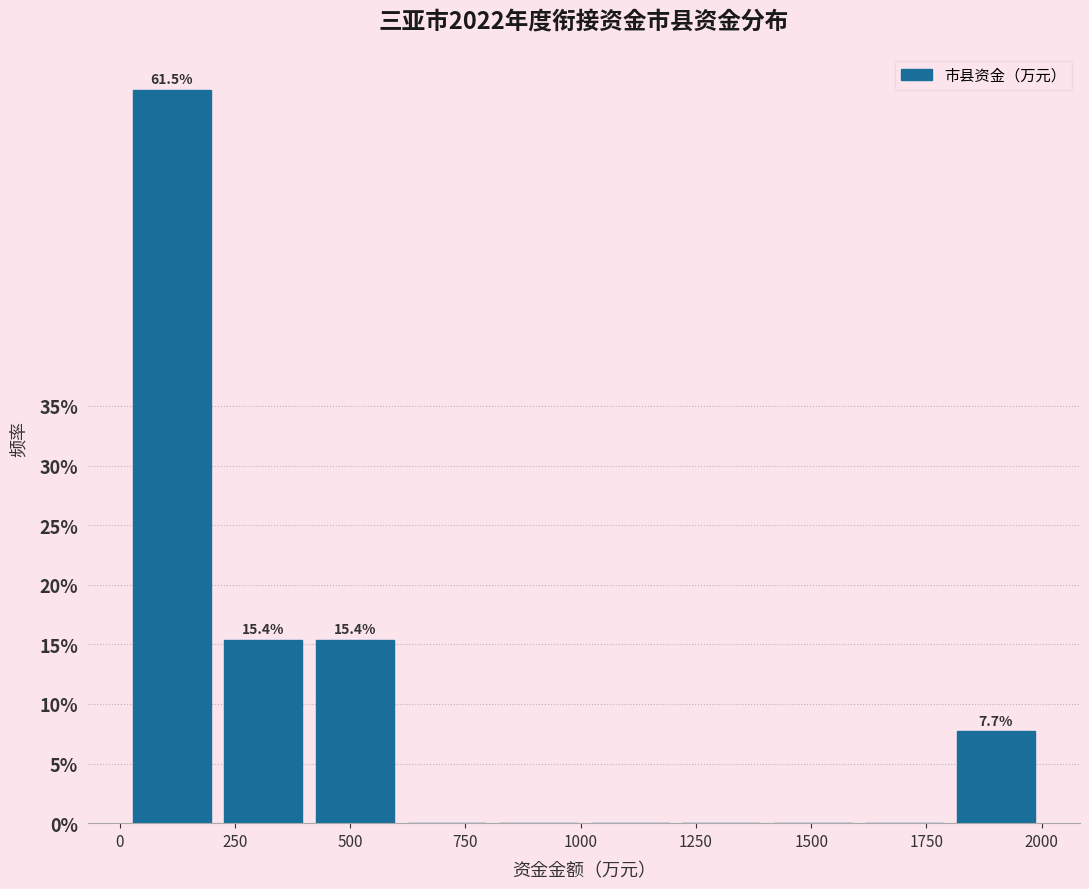

Around what value on the x-axis is the tallest bar? Give the approximate position of its centre, as read against the axis.

100